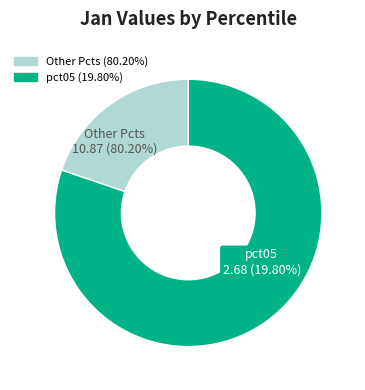

Does pct95 account for over 50% of the chart?

No